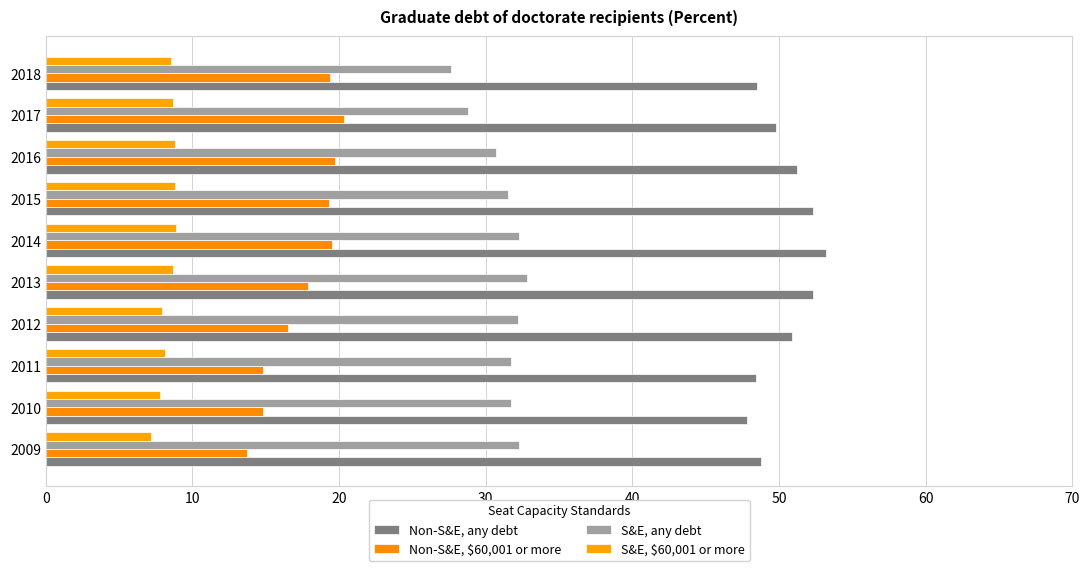

Which series has the widest spread of values?

Non-S&E, $60,001 or more